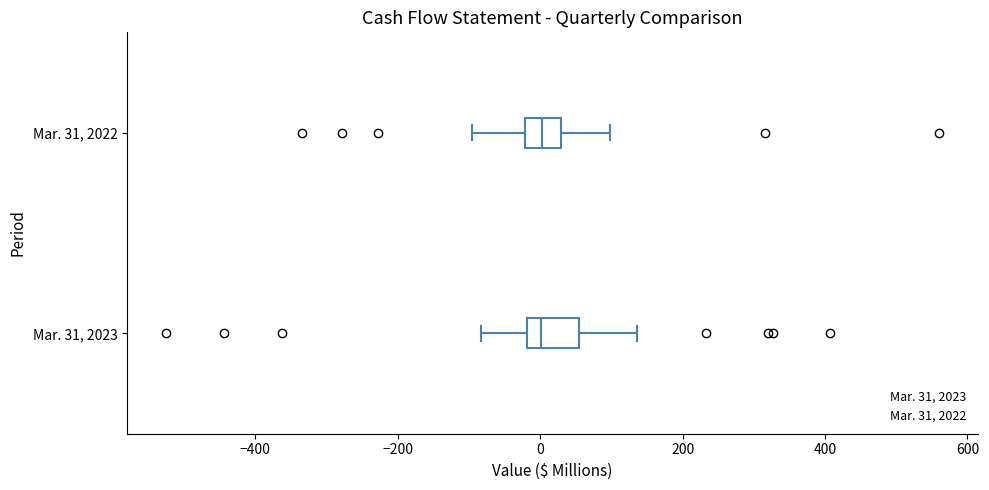

Reading bottom to top, transcribe this box plot: for each box, give where its median line is, the range the box spans, and where its two whiskers end, as read against the x-axis. The values are not printed on the chart, so give them approximately, as read against the axis.

Mar. 31, 2023: median 0, box -20 to 60, whiskers -80 to 140
Mar. 31, 2022: median 0, box -20 to 20, whiskers -100 to 100